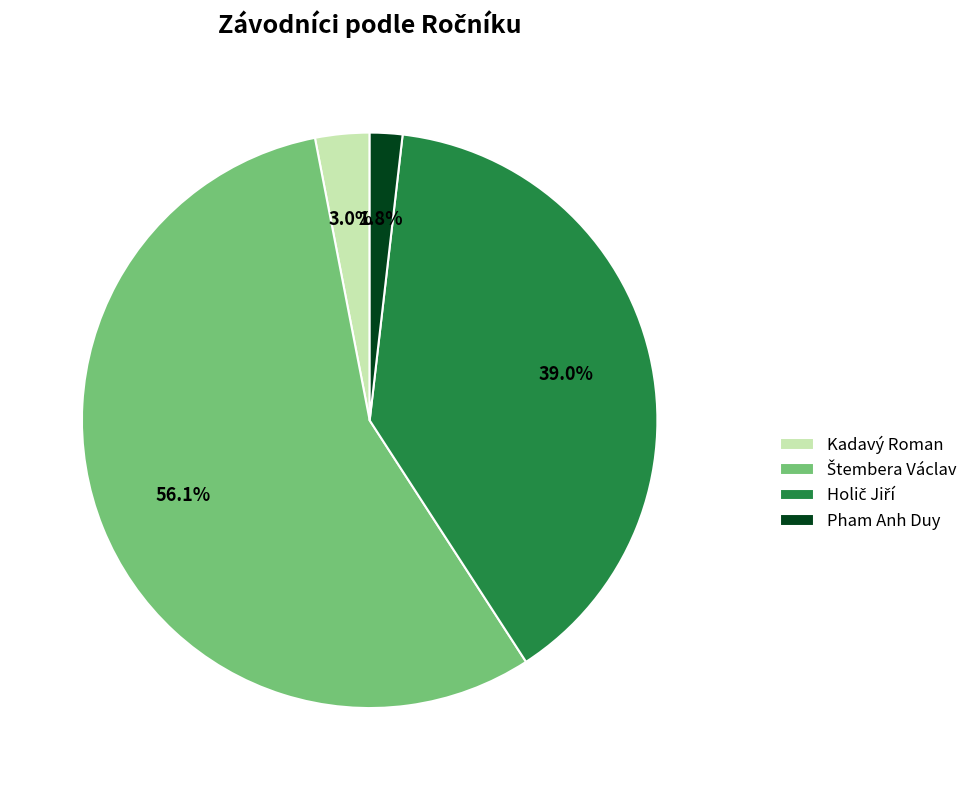

How many segments does this pie chart have?

4